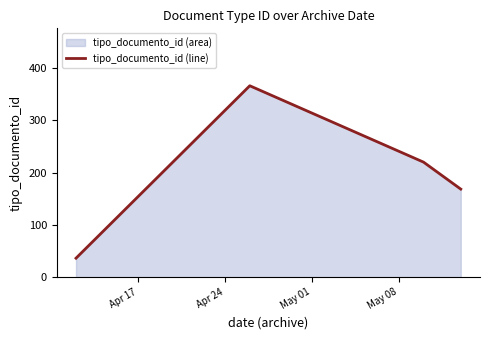

What is the smallest value displayed?

36.3